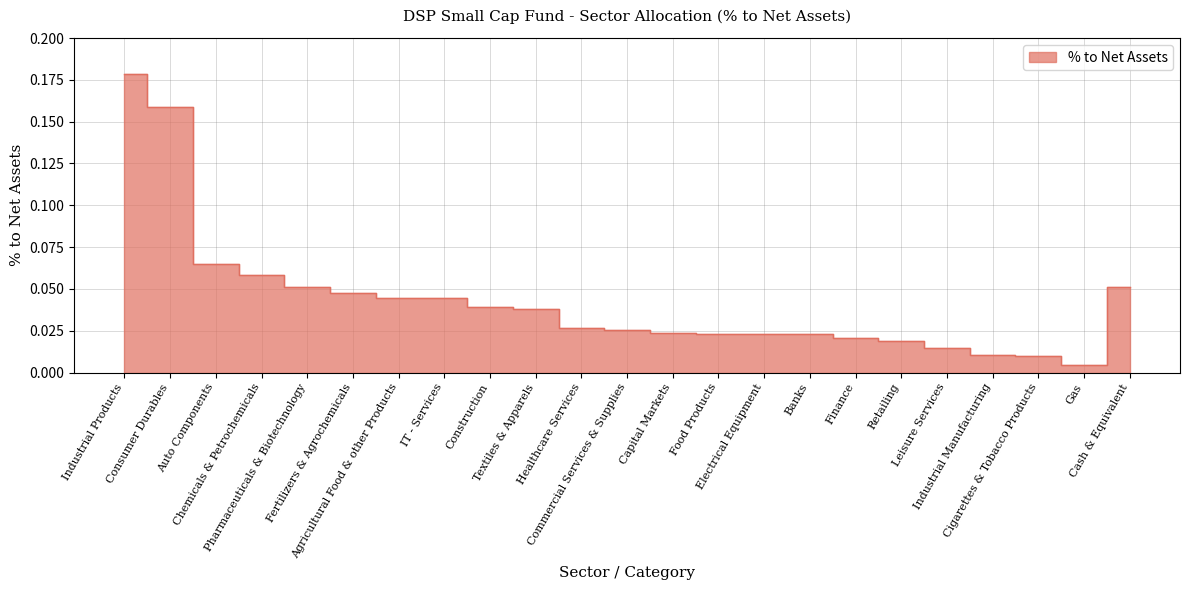

Rank the categories by value from lowest to highest.

Gas, Cigarettes & Tobacco Products, Industrial Manufacturing, Leisure Services, Retailing, Finance, Banks, Electrical Equipment, Food Products, Capital Markets, Commercial Services & Supplies, Healthcare Services, Textiles & Apparels, Construction, IT - Services, Agricultural Food & other Products, Fertilizers & Agrochemicals, Cash & Equivalent, Pharmaceuticals & Biotechnology, Chemicals & Petrochemicals, Auto Components, Consumer Durables, Industrial Products